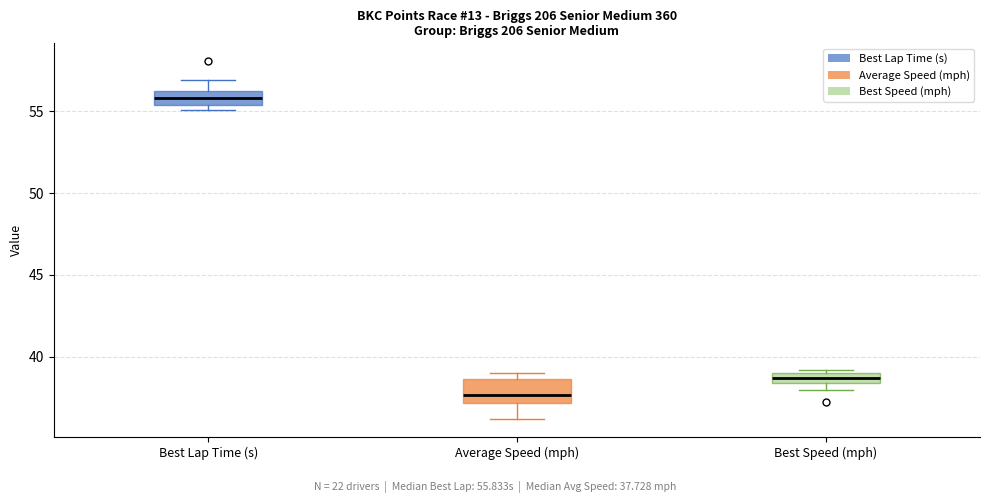

Which box has the lowest median line?

Average Speed (mph)